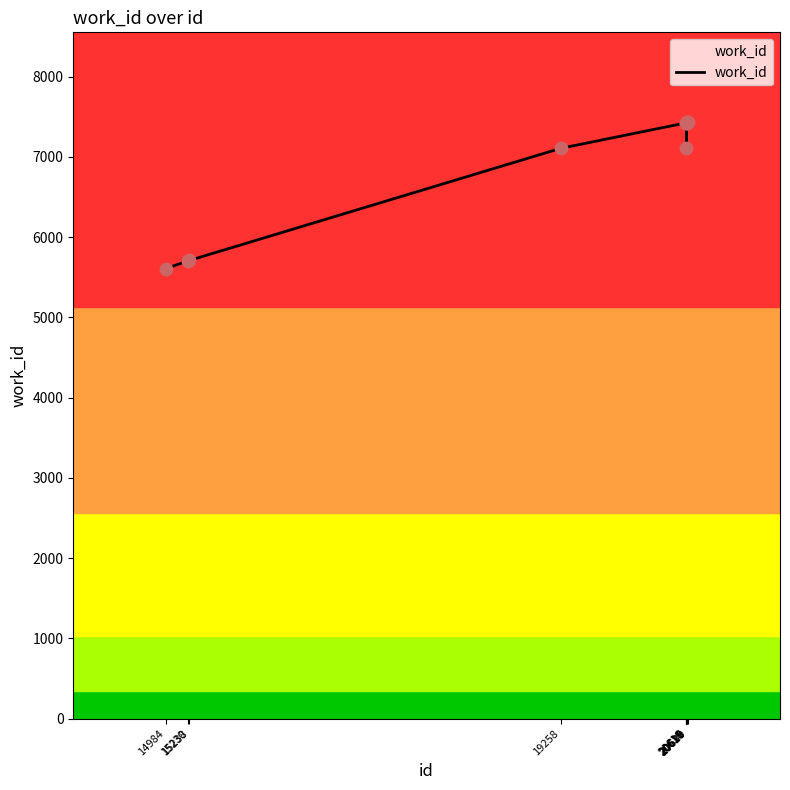

What is the ratio of the value at 20629 to the value at 15230?

1.3